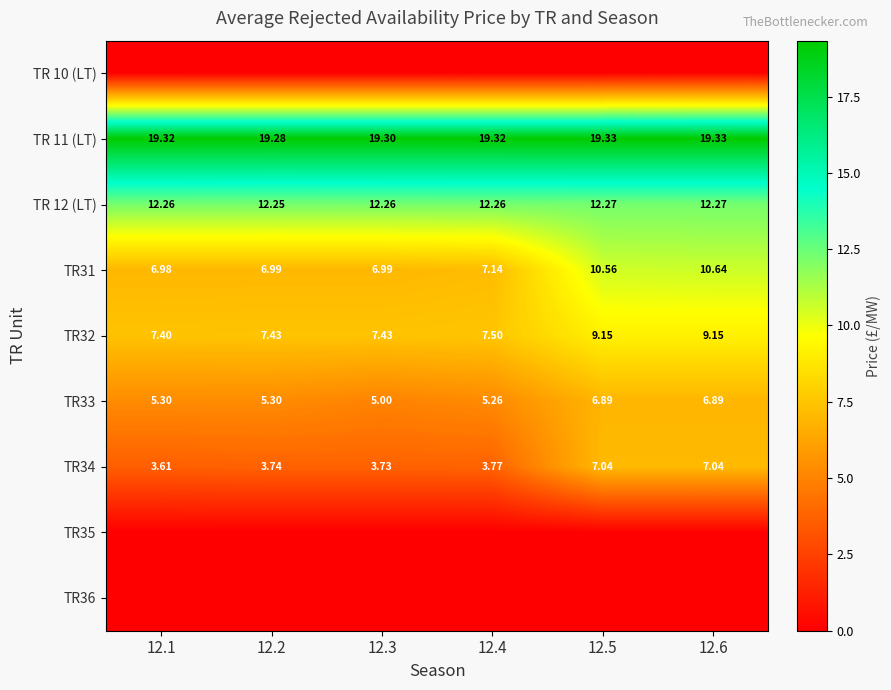

Which label corresponds to the largest value in the chart?

12.5